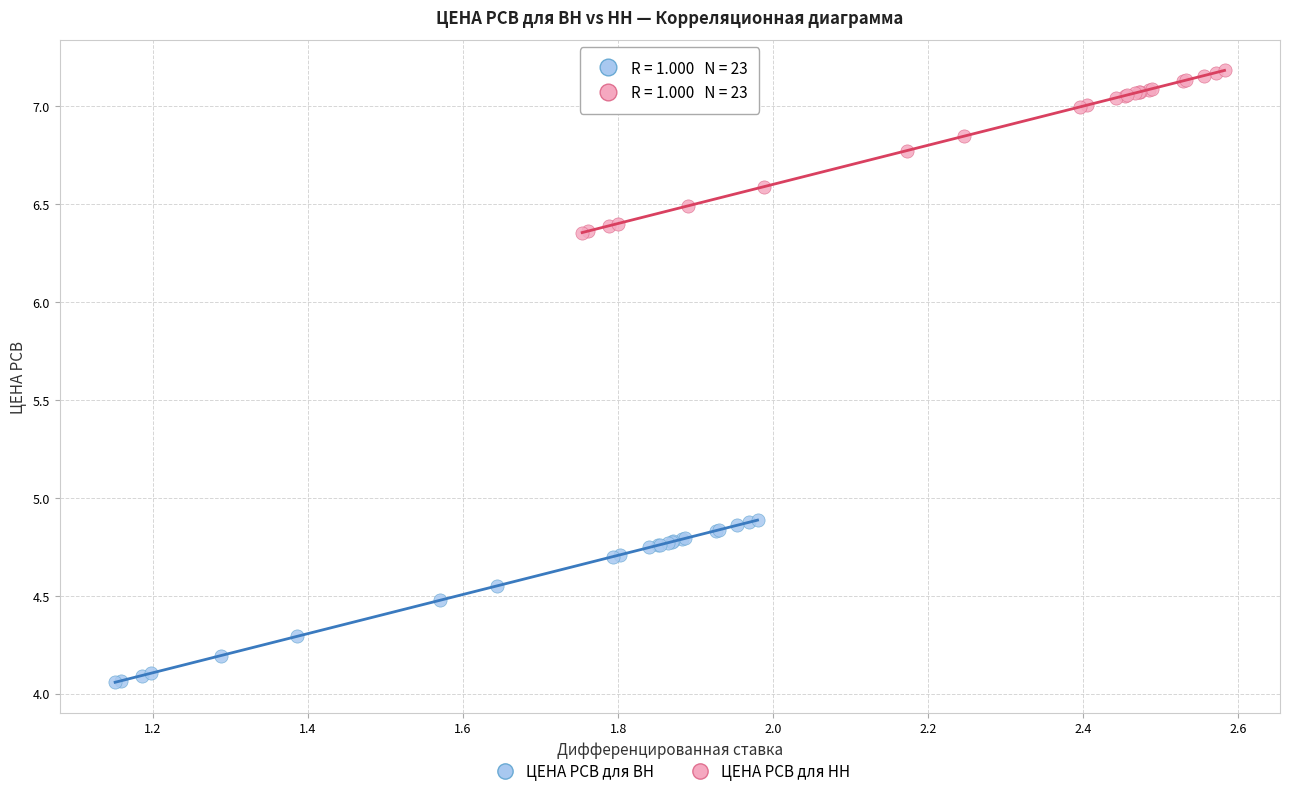

Which series reaches the minimum Y coordinate?

ЦЕНА РСВ для ВН